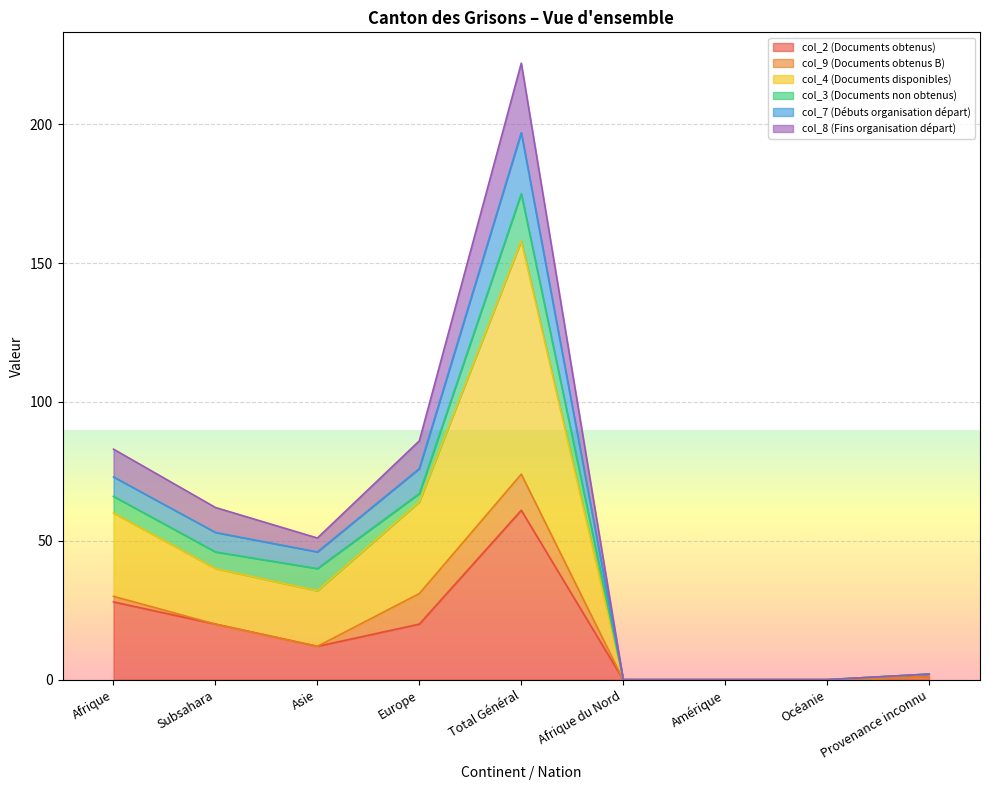

Does the chart display data point markers on the line(s)?

No